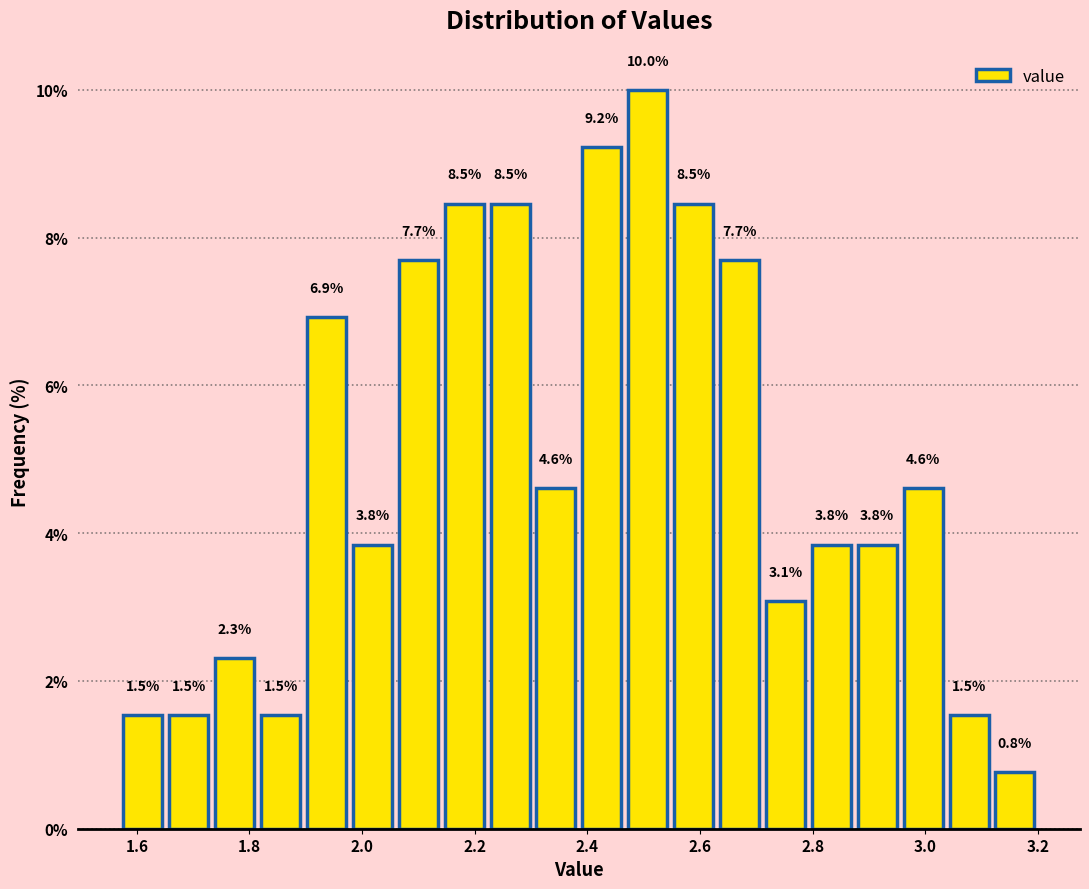

Reading left to right, transcribe this chart: for each bar, give the range it covers on the x-axis and its height. The bar edges are not printed on the chart, so give them approximately, as read against the axis.

1.58 to 1.66: 1.5
1.66 to 1.74: 1.5
1.74 to 1.82: 2.3
1.82 to 1.90: 1.5
1.90 to 1.98: 6.9
1.98 to 2.06: 3.8
2.06 to 2.14: 7.7
2.14 to 2.22: 8.5
2.22 to 2.30: 8.5
2.30 to 2.38: 4.6
2.38 to 2.46: 9.2
2.46 to 2.54: 10.0
2.54 to 2.62: 8.5
2.62 to 2.72: 7.7
2.72 to 2.80: 3.1
2.80 to 2.88: 3.8
2.88 to 2.96: 3.8
2.96 to 3.04: 4.6
3.04 to 3.12: 1.5
3.12 to 3.20: 0.8